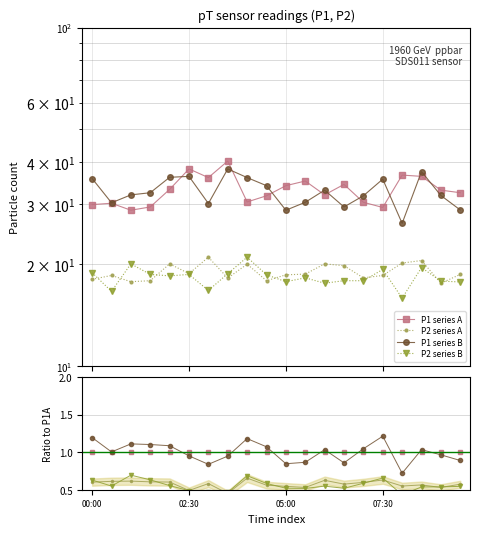

How many lines are shown in the chart?

4